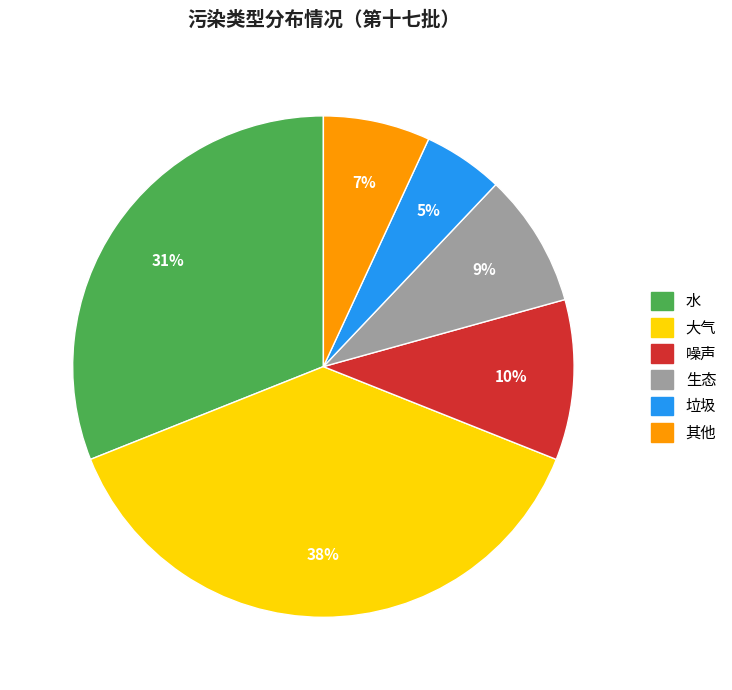

What percentage is the 噪声 slice, to the nearest percent?

10%